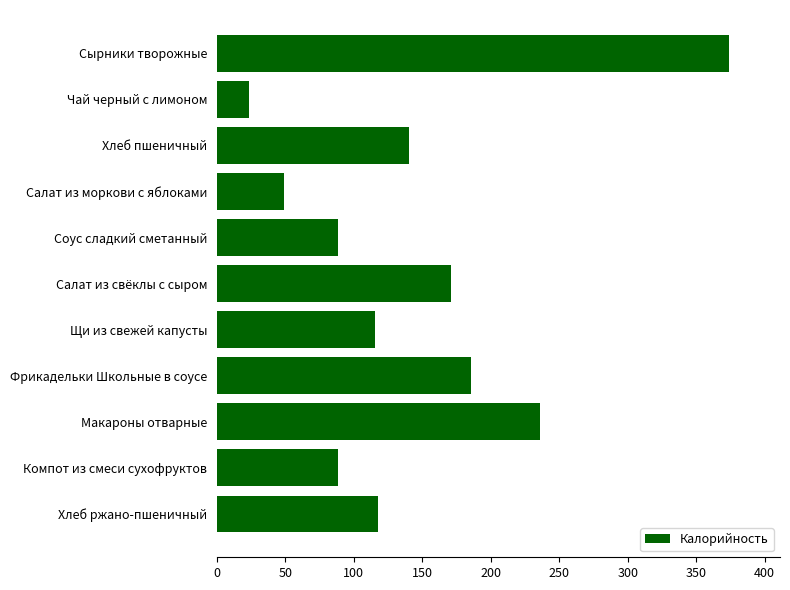

Is it true that the value at Салат из моркови с яблоками is 33.7?

False